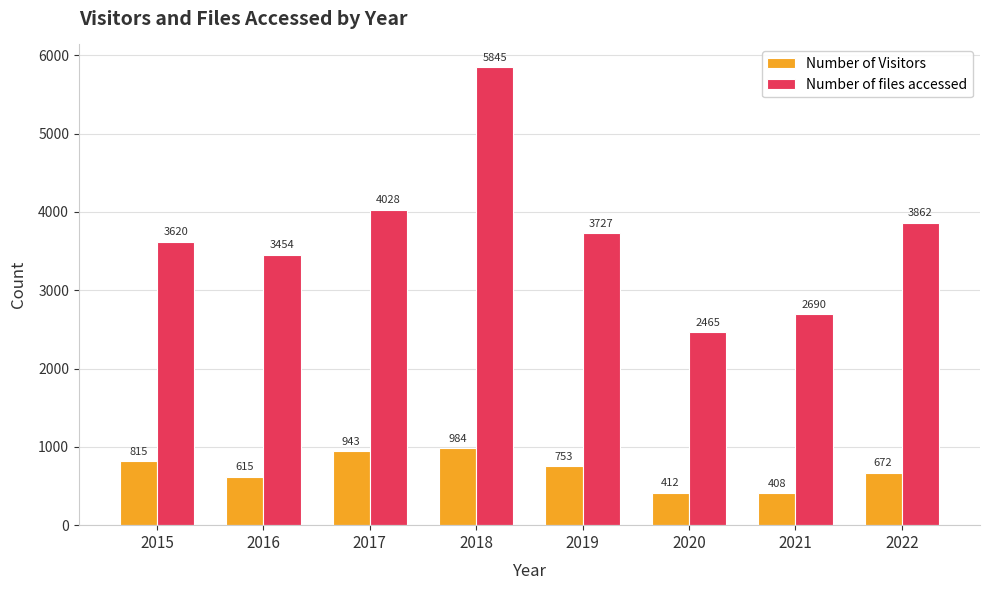

What are all the series names shown in the legend?

Number of Visitors, Number of files accessed